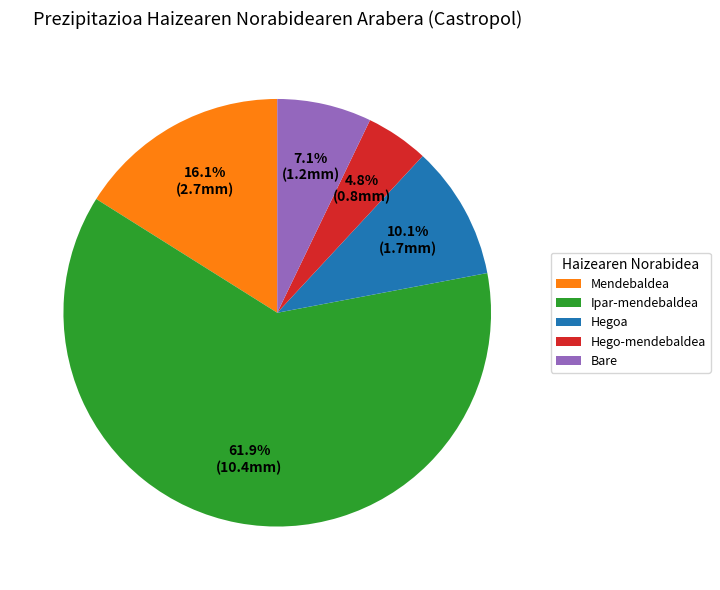

Between Ipar-mendebaldea and Hegoa, which is larger?

Ipar-mendebaldea